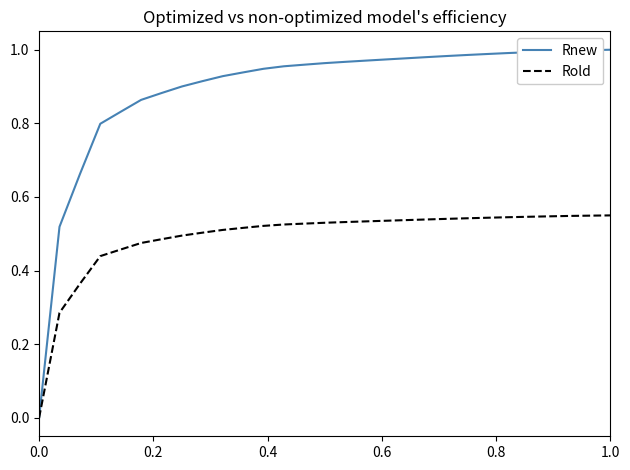

What are all the series names shown in the legend?

Rnew, Rold